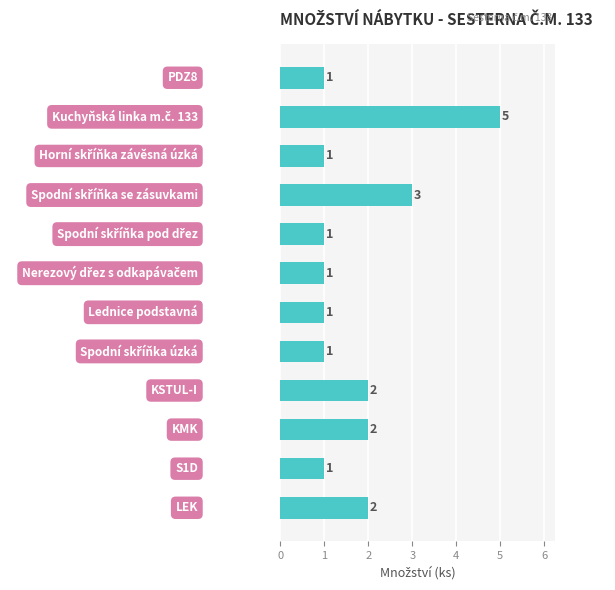

What is the maximum value shown in the chart?

5